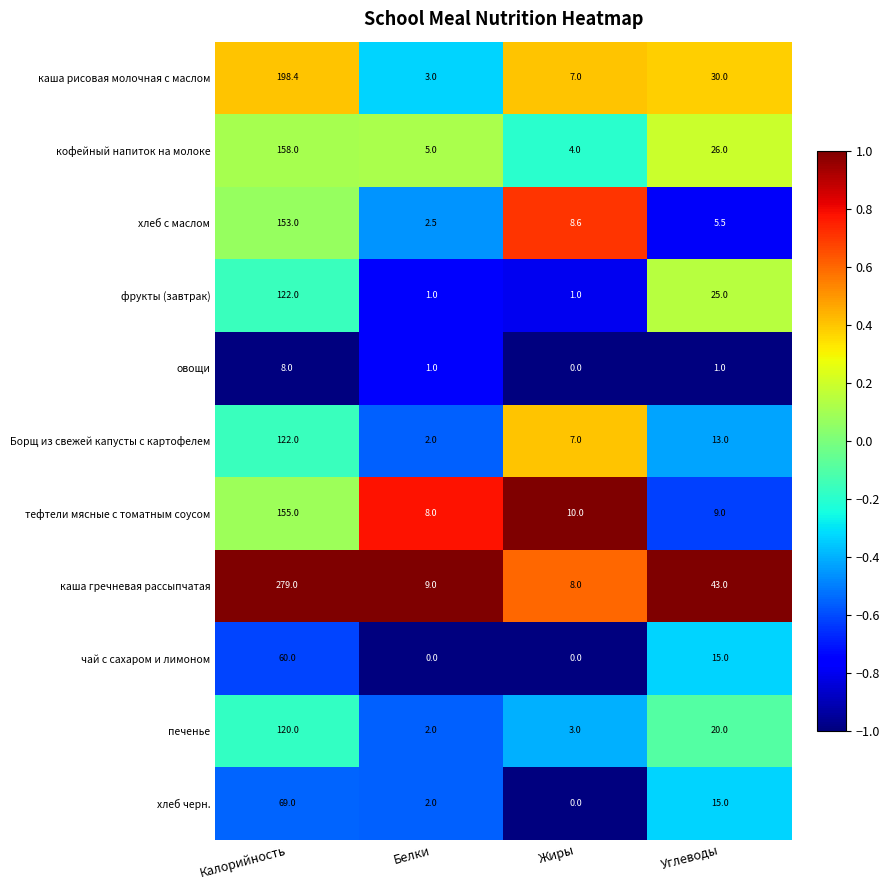

Which series has the largest range (max minus min)?

каша гречневая рассыпчатая